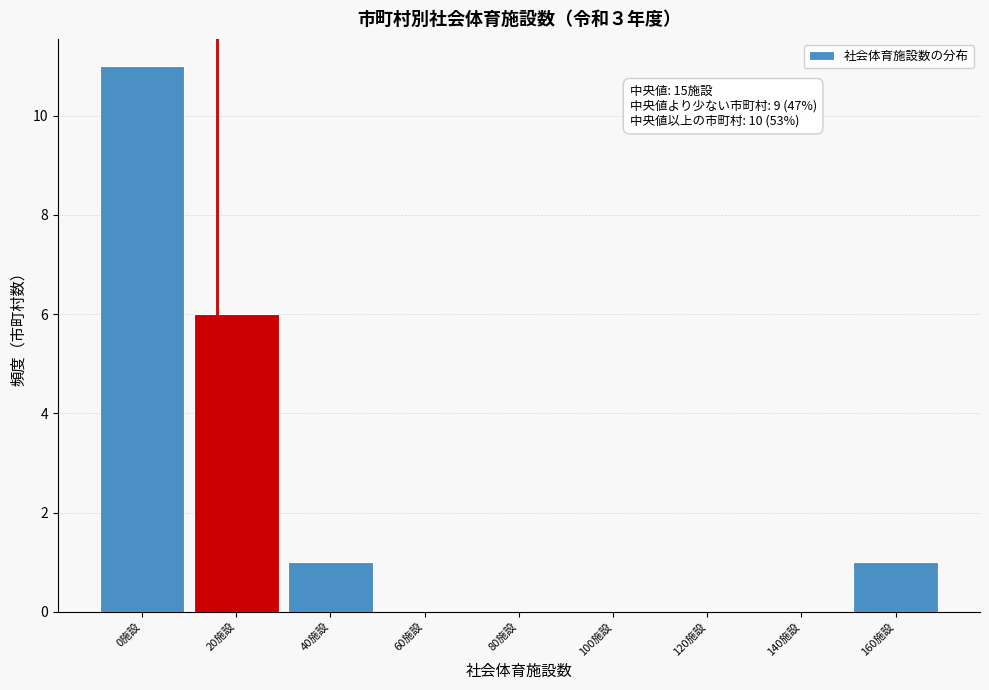

Reading right to left, extract all data points from this chart.

160施設=1	140施設=0	120施設=0	100施設=0	80施設=0	60施設=0	40施設=1	20施設=6	0施設=11